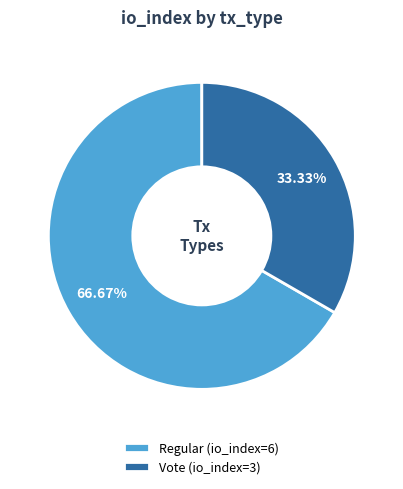

Which category has the smallest portion of the pie?

Vote (io_index=3)